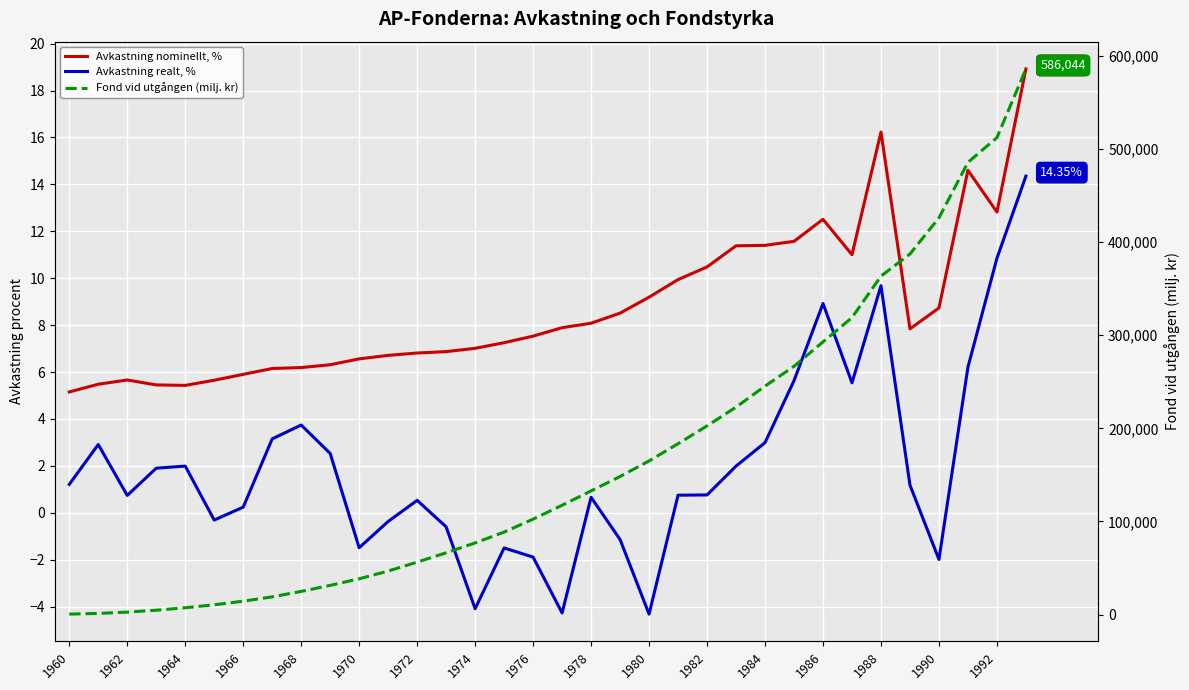

What are all the series names shown in the legend?

Avkastning nominellt, %, Avkastning realt, %, Fond vid utgången (milj. kr)